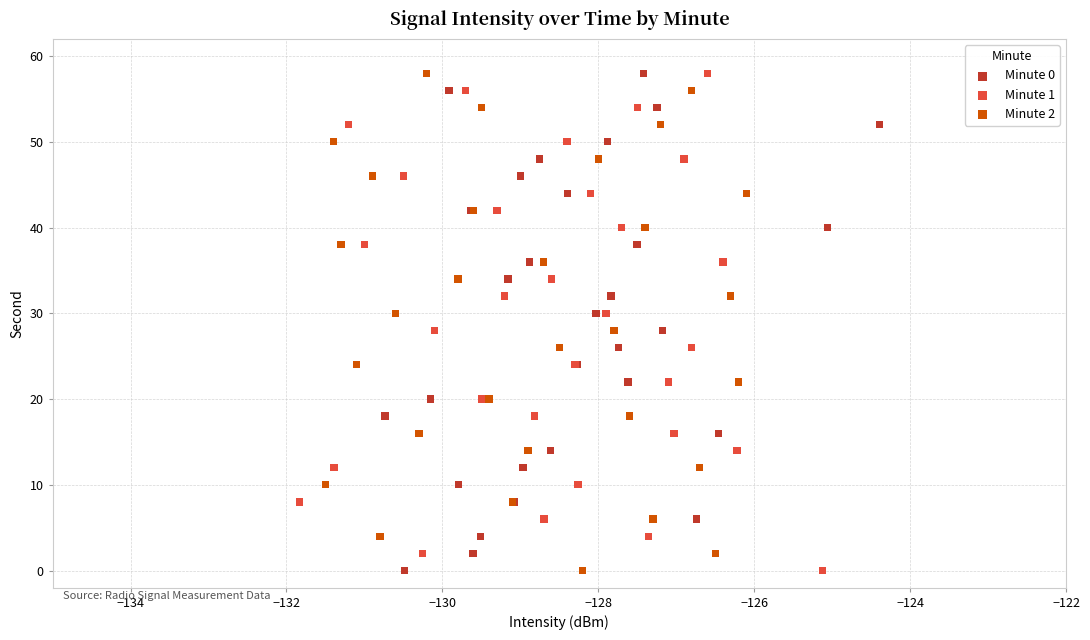

What are all the series names shown in the legend?

Minute 0, Minute 1, Minute 2